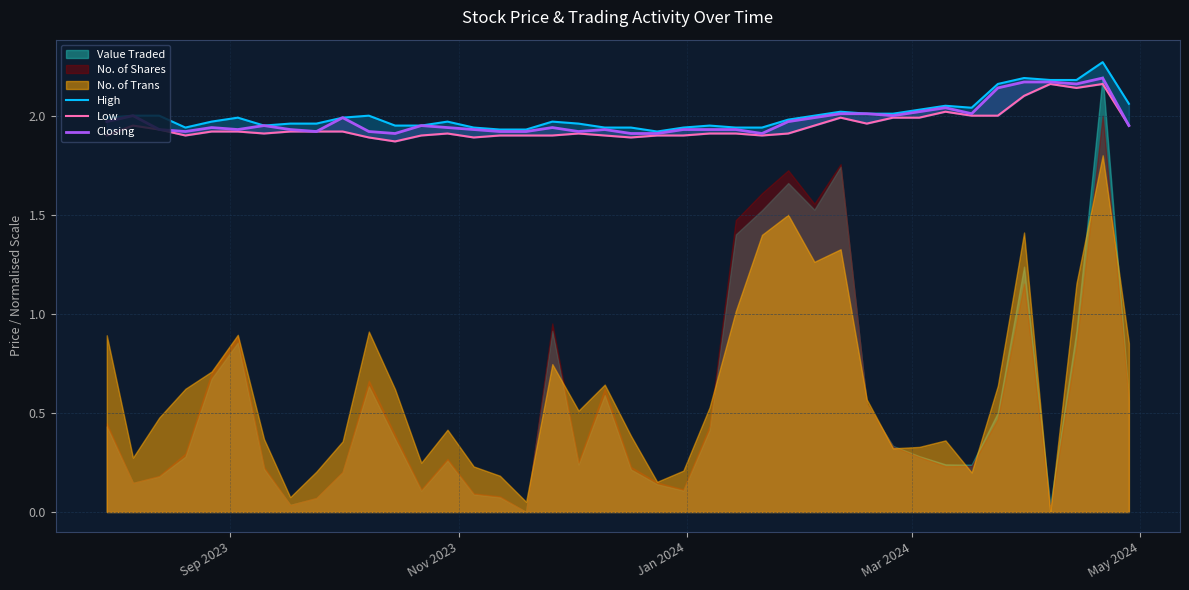

True or false: Low and High intersect in this chart.

False